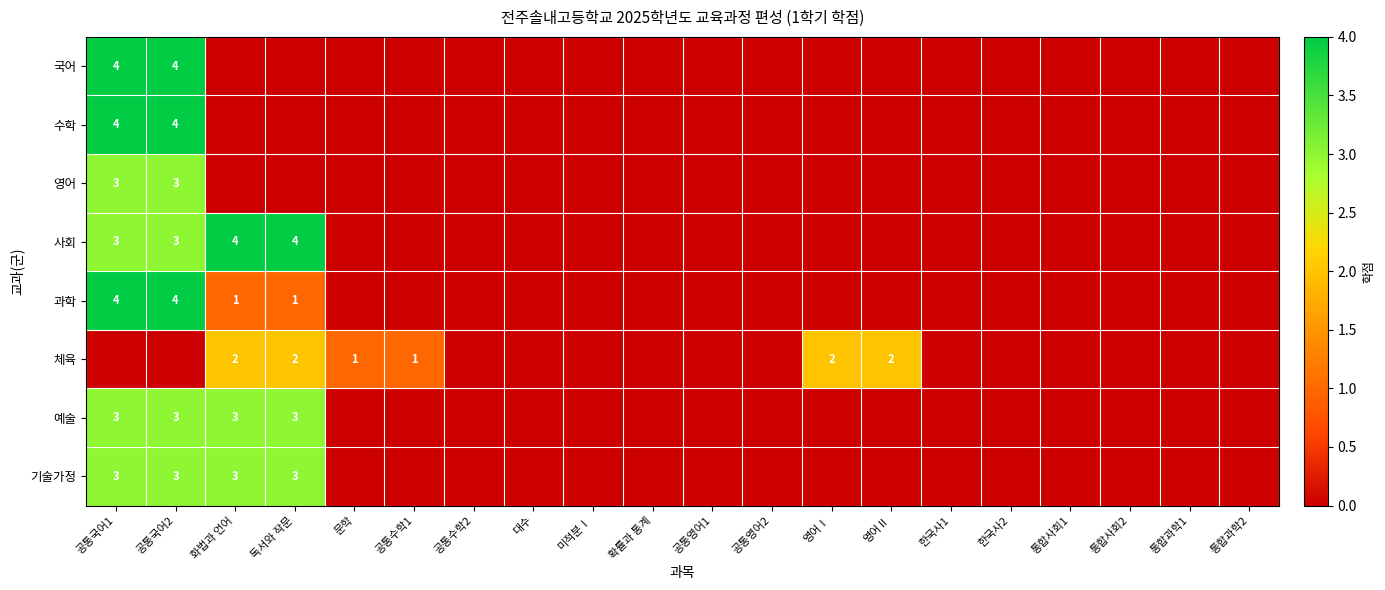

The 수학 series shows 6 at 공통국어1. True or false?

False